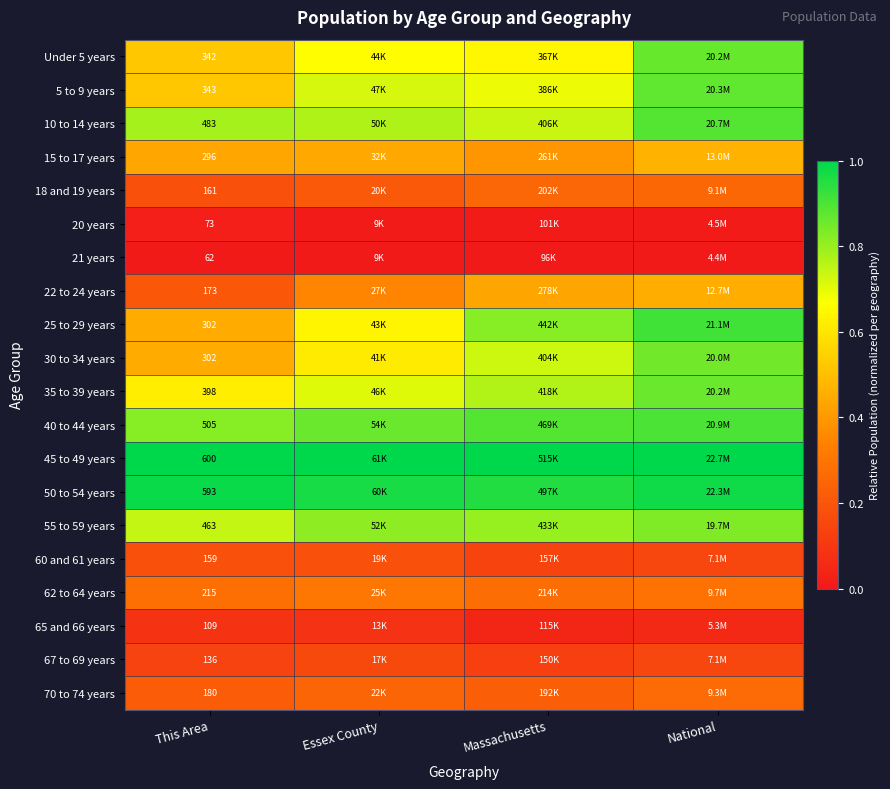

What is the difference between the maximum and second lowest values in the 5 to 9 years series?

0.2